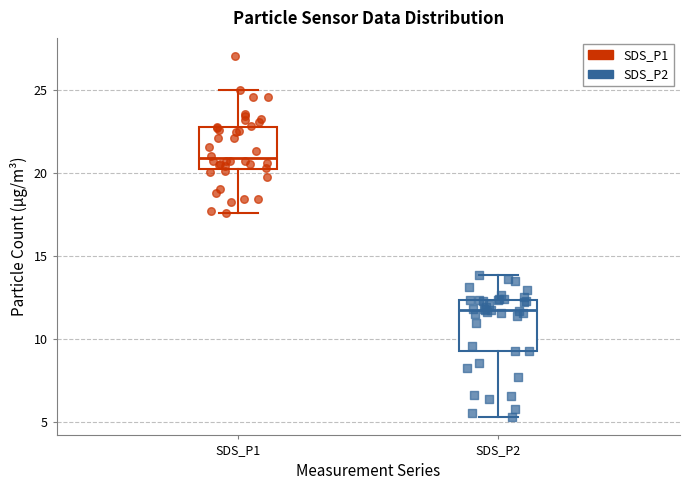

Which box has the lowest median line?

SDS_P2